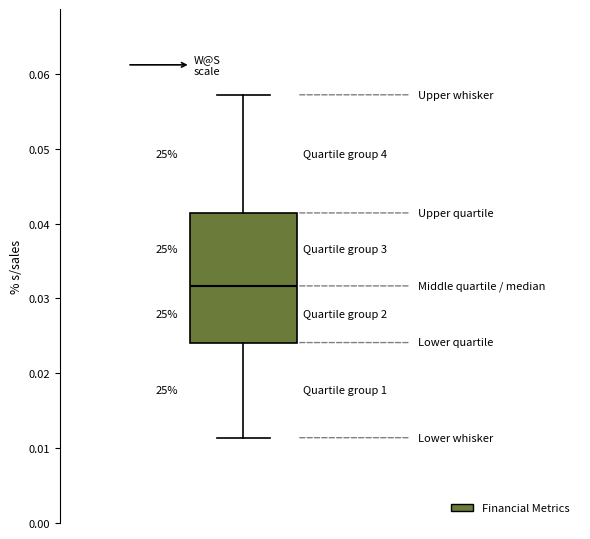

Read this box plot against the y-axis: the position of the median line, the range covered by the box, and the ends of both whiskers. The values are not printed on the chart, so give them approximately, as read against the axis.

median 0.032, box 0.024 to 0.041, whiskers 0.011 to 0.057